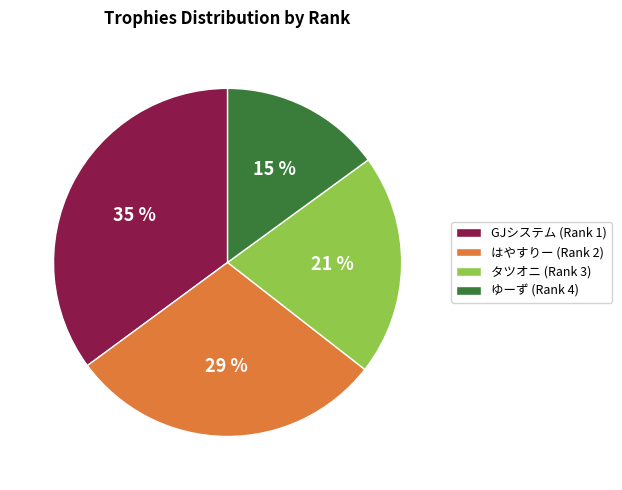

To the nearest percent, what is the average slice percentage?

25%